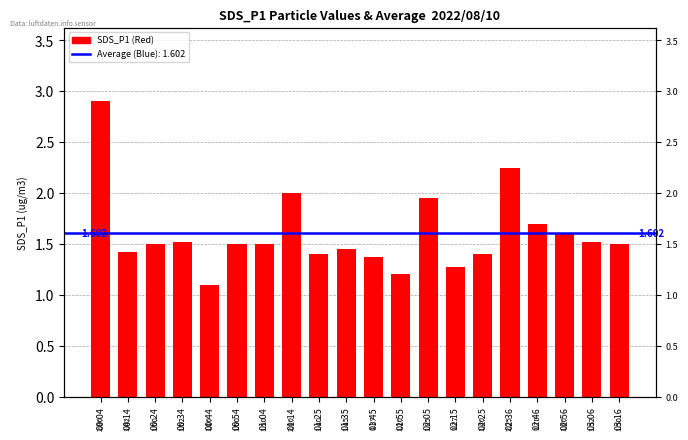

Which category has the highest value across all series?

00:04